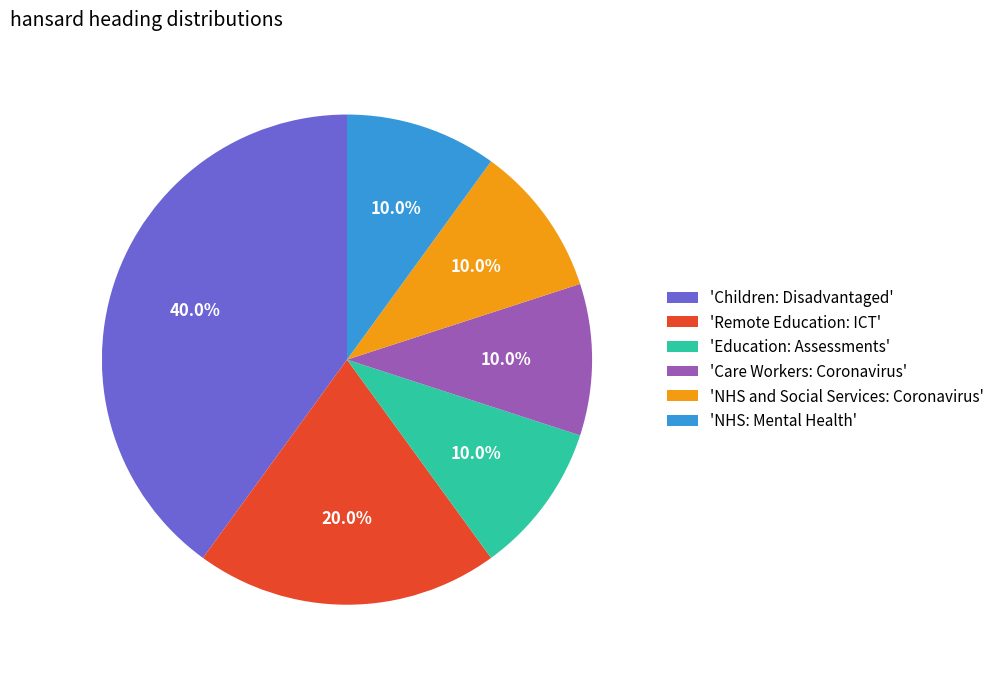

To the nearest percent, what is the difference between the largest and smallest slice percentages?

30%